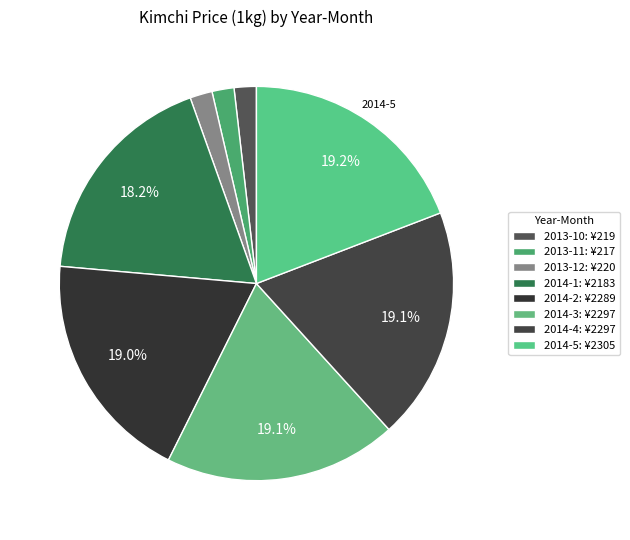

Is there a majority slice in this chart?

No